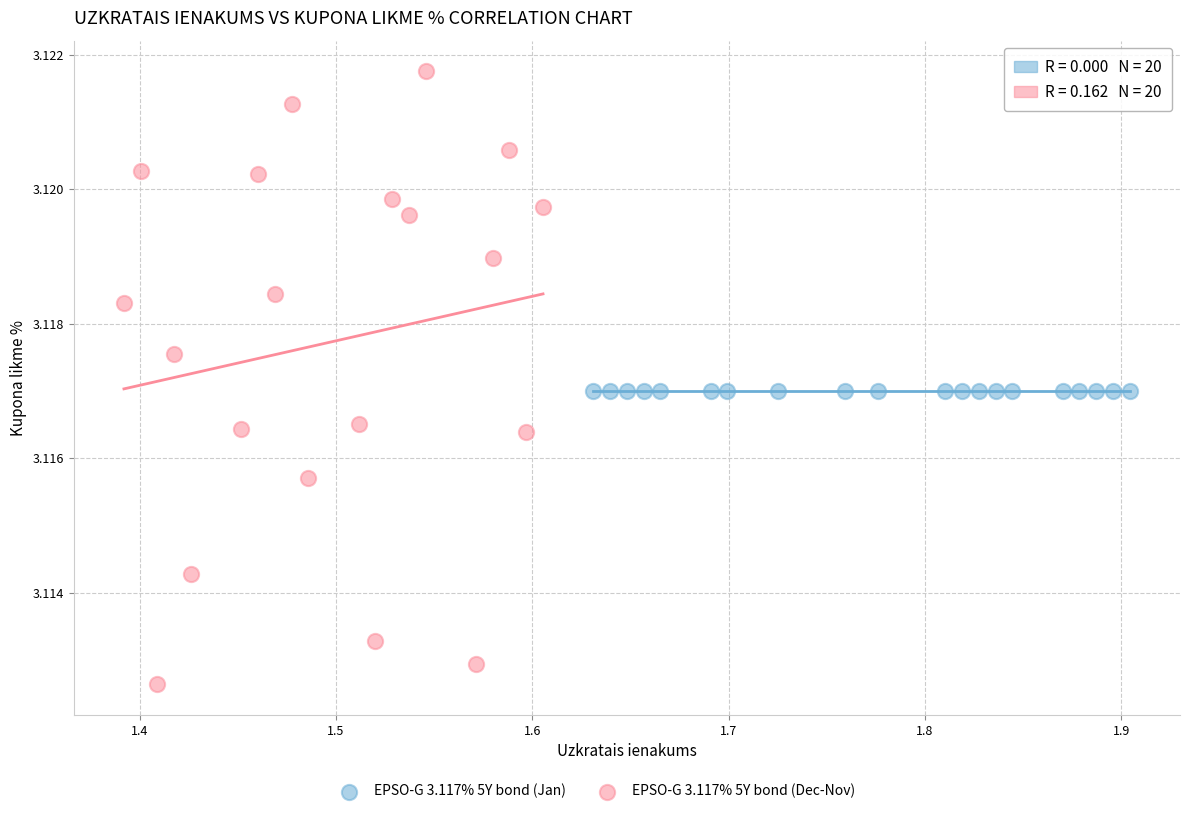

Which series reaches the maximum Y coordinate?

EPSO-G 3.117% 5Y bond (Dec-Nov)